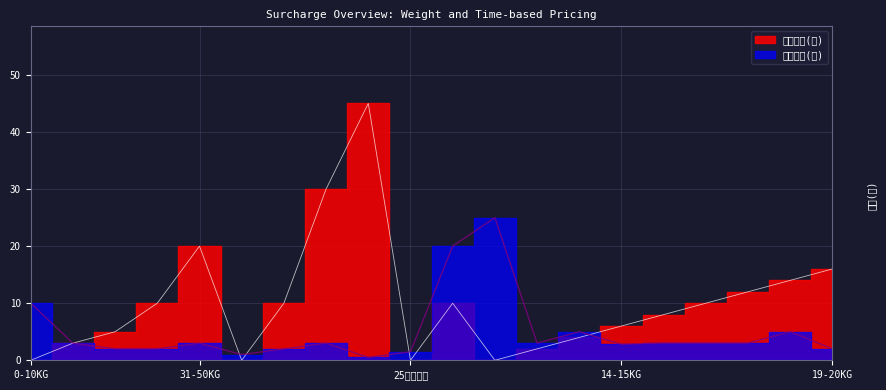

Which category has the lowest value in the 时段加价(元) series?

>50KG